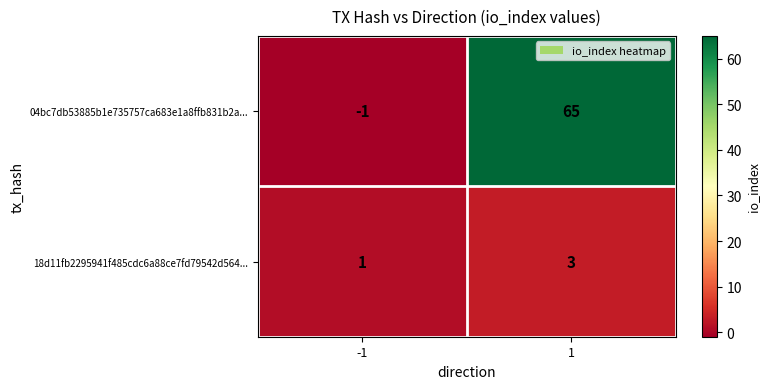

Which series changed the most between -1 and 1?

04bc7db53885b1e735757ca683e1a8ffb831b2a...